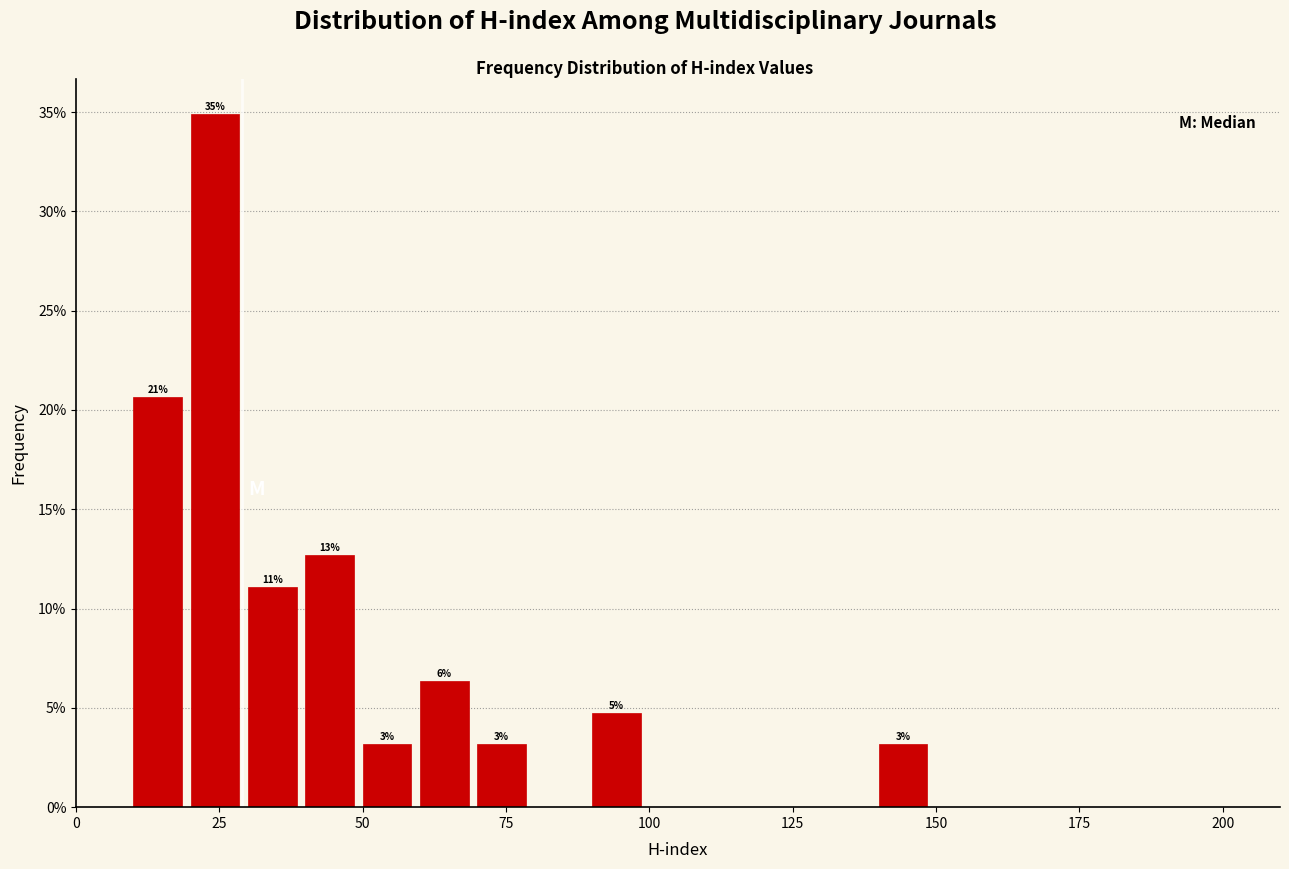

Around what value on the x-axis is the tallest bar? Give the approximate position of its centre, as read against the axis.

25